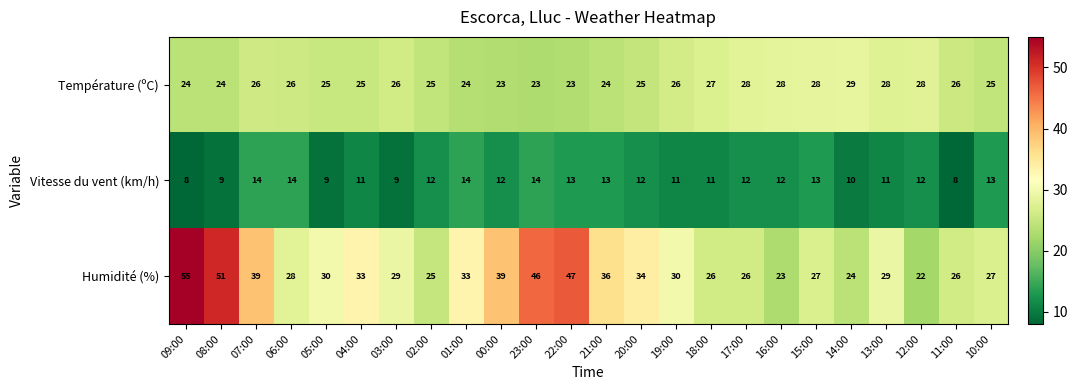

List the series in order of their overall mean, lowest first.

Vitesse du vent (km/h), Température (ºC), Humidité (%)